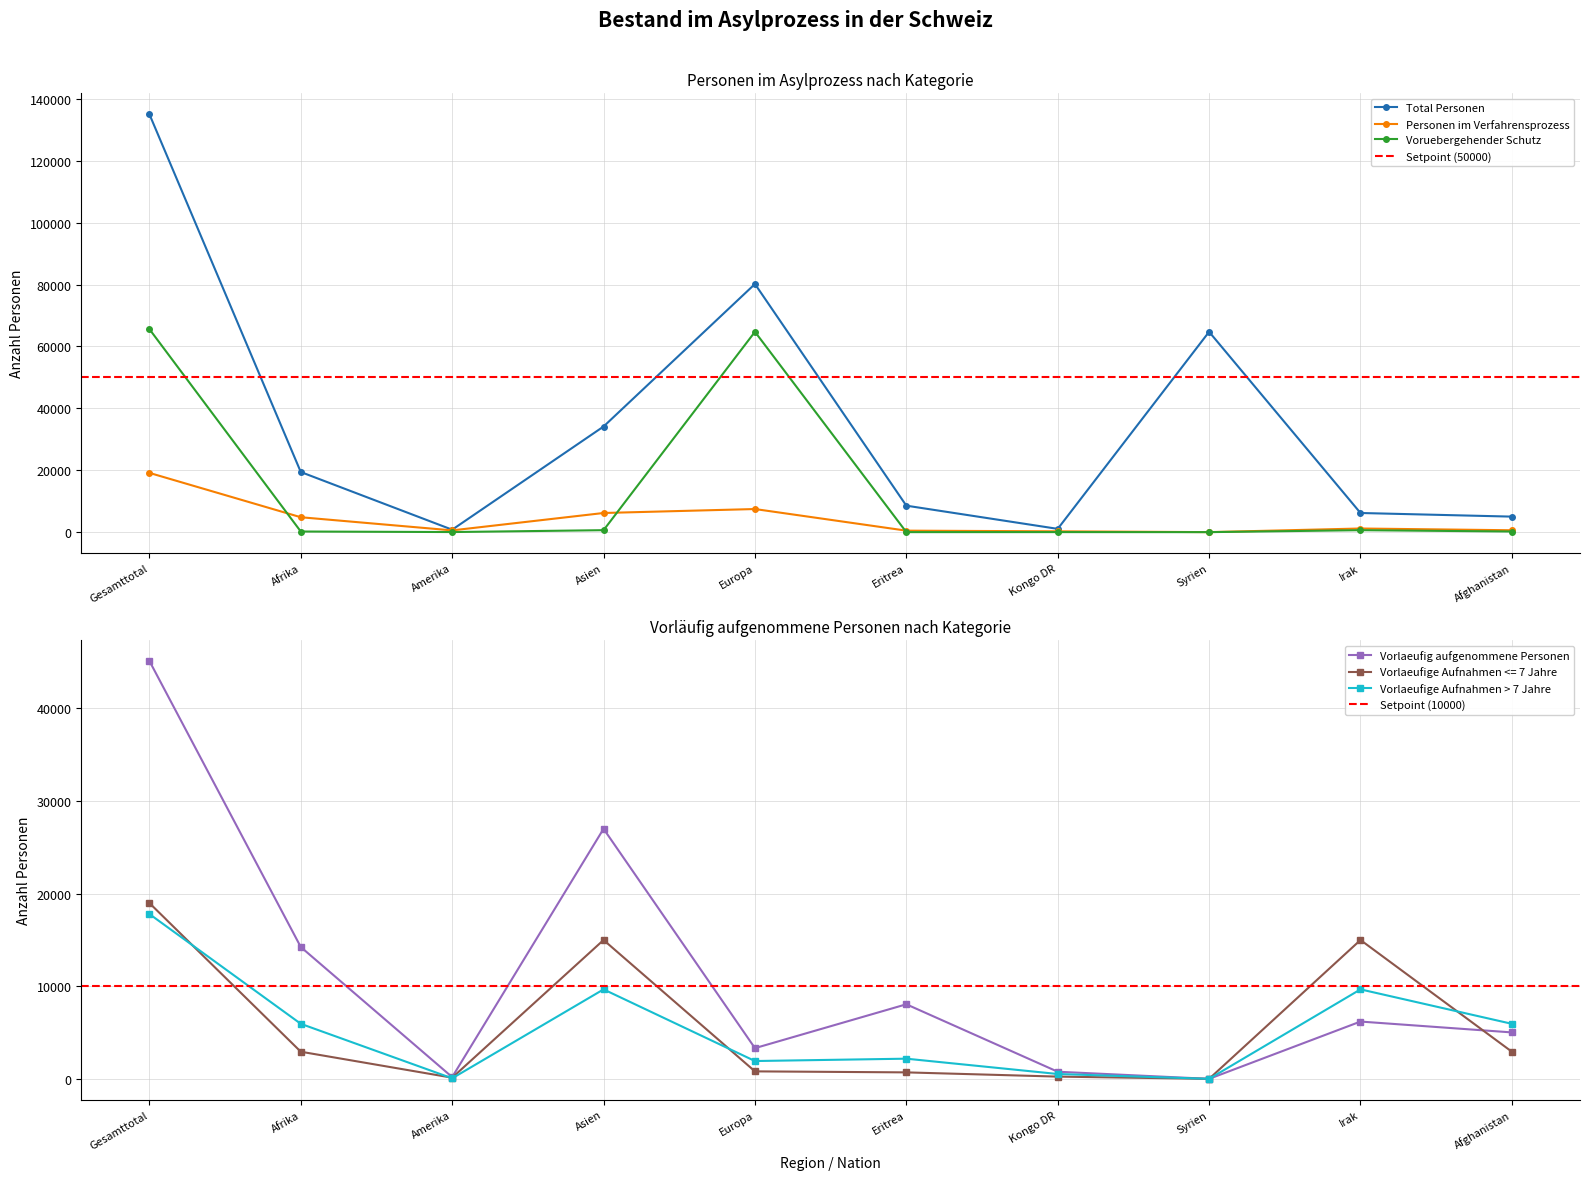

What is the average value of the Voruebergehender Schutz series?

13200